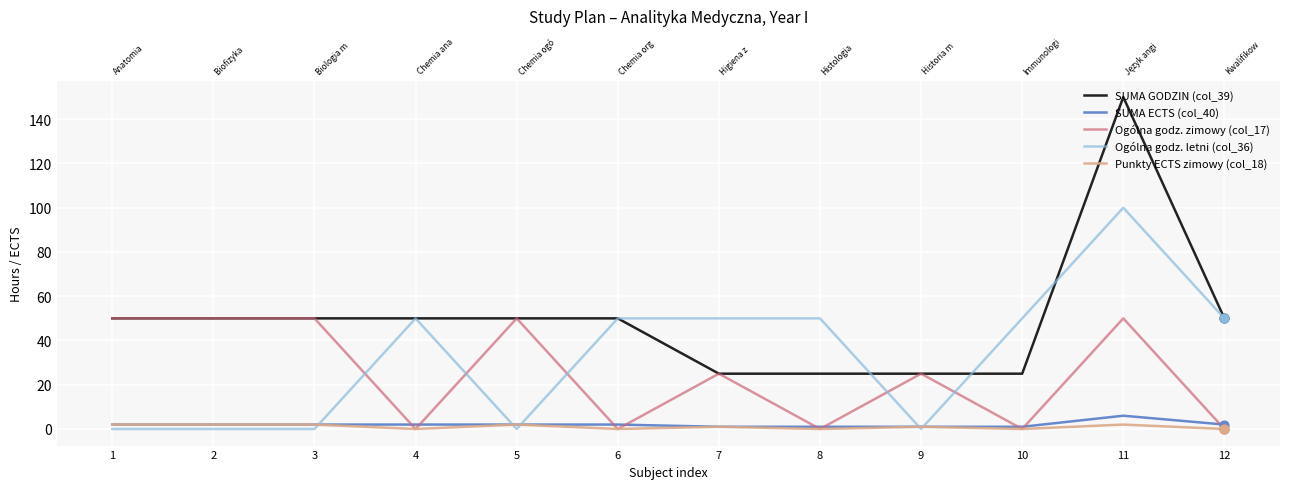

Which series contains the lowest Y value?

Ogólna godz. zimowy (col_17)